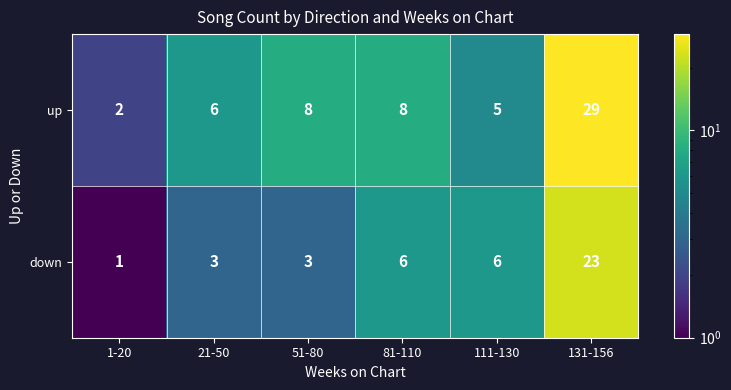

What value does the up series have at 131-156, to the nearest 10?

30